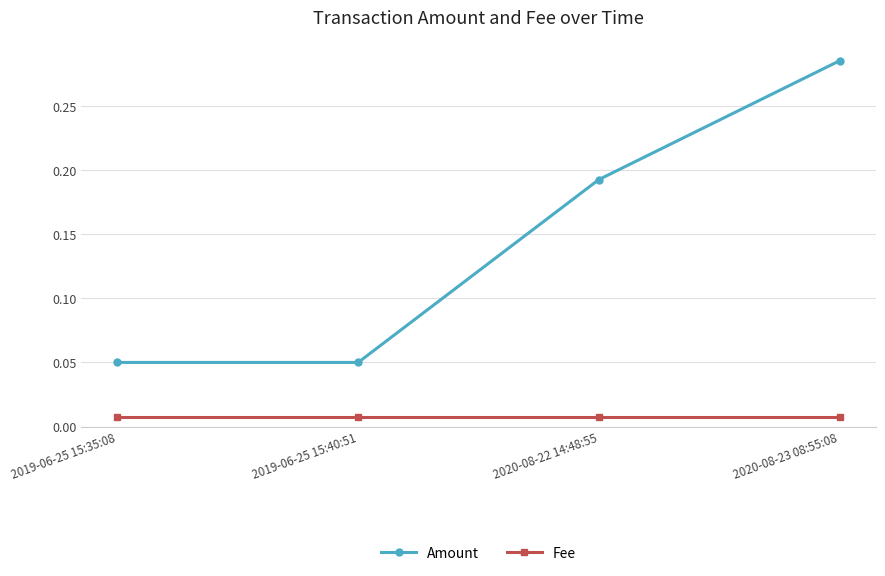

What is the label of the 3rd point from the right?

2019-06-25 15:40:51